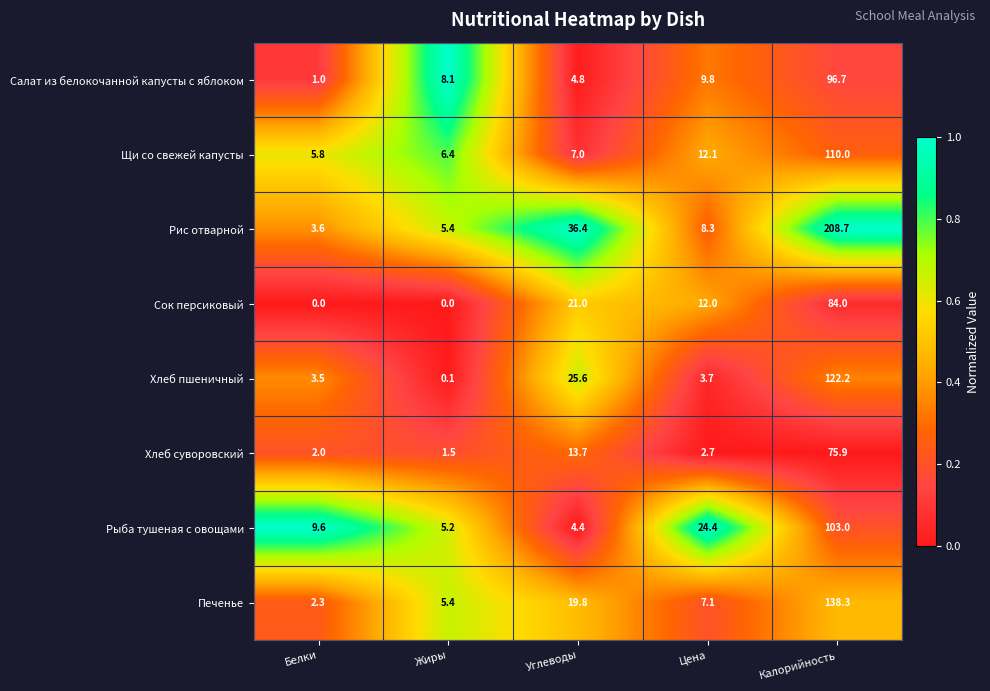

What is the greatest value displayed?

208.7